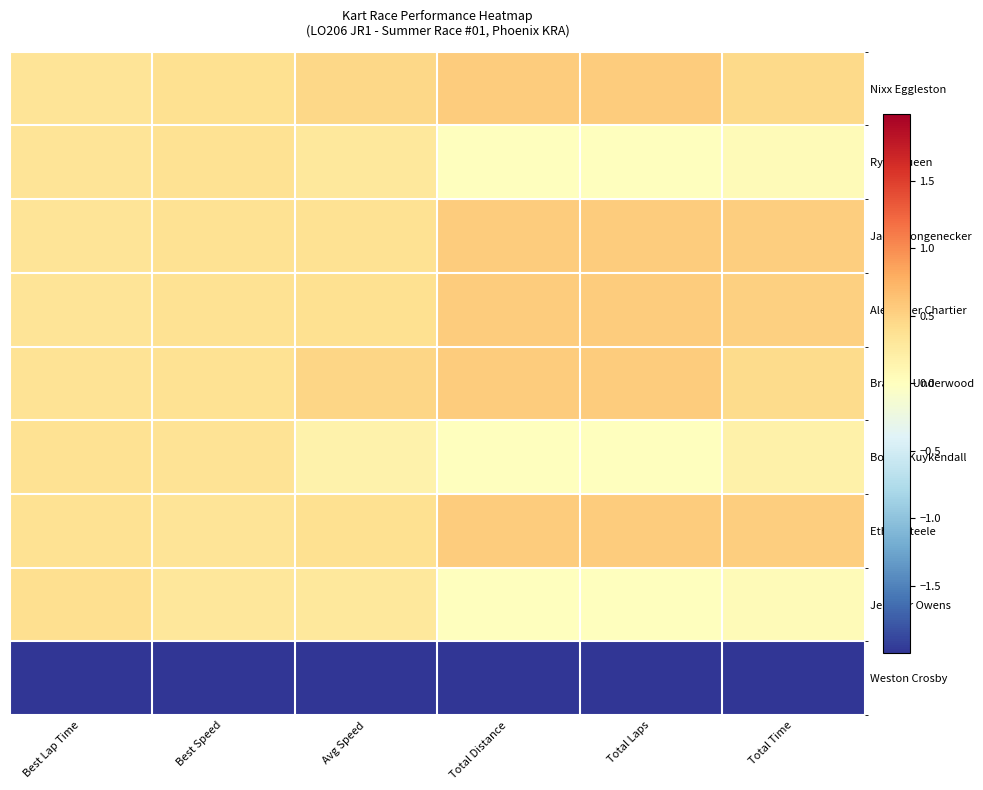

Reading right to left, extract all data points from this chart.

Nixx Eggleston: Total Time=0.4	Total Laps=0.5	Total Distance=0.5	Avg Speed=0.5	Best Speed=0.4	Best Lap Time=0.3
Ryan Queen: Total Time=0.1	Total Laps=0.0	Total Distance=0.0	Avg Speed=0.3	Best Speed=0.4	Best Lap Time=0.3
Jacob Longenecker: Total Time=0.5	Total Laps=0.5	Total Distance=0.5	Avg Speed=0.4	Best Speed=0.4	Best Lap Time=0.3
Alexander Chartier: Total Time=0.5	Total Laps=0.5	Total Distance=0.5	Avg Speed=0.4	Best Speed=0.4	Best Lap Time=0.3
Braylon Underwood: Total Time=0.4	Total Laps=0.5	Total Distance=0.5	Avg Speed=0.5	Best Speed=0.4	Best Lap Time=0.3
Bowen Kuykendall: Total Time=0.2	Total Laps=0.0	Total Distance=0.0	Avg Speed=0.2	Best Speed=0.3	Best Lap Time=0.4
Ethan Steele: Total Time=0.5	Total Laps=0.5	Total Distance=0.5	Avg Speed=0.4	Best Speed=0.3	Best Lap Time=0.4
Jennifer Owens: Total Time=0.1	Total Laps=0.0	Total Distance=0.0	Avg Speed=0.3	Best Speed=0.3	Best Lap Time=0.4
Weston Crosby: Total Time=-2.8	Total Laps=-2.7	Total Distance=-2.7	Avg Speed=-2.8	Best Speed=-2.8	Best Lap Time=-2.8